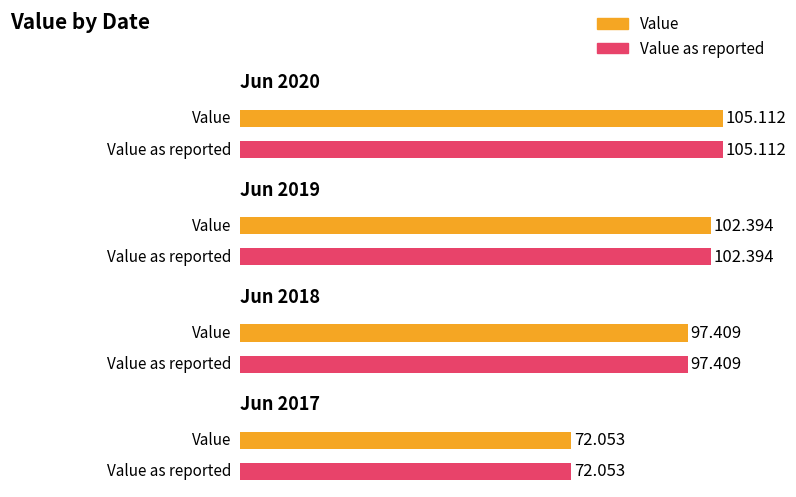

What is the value of the Value as reported bar at the 4th from the left?

72.1